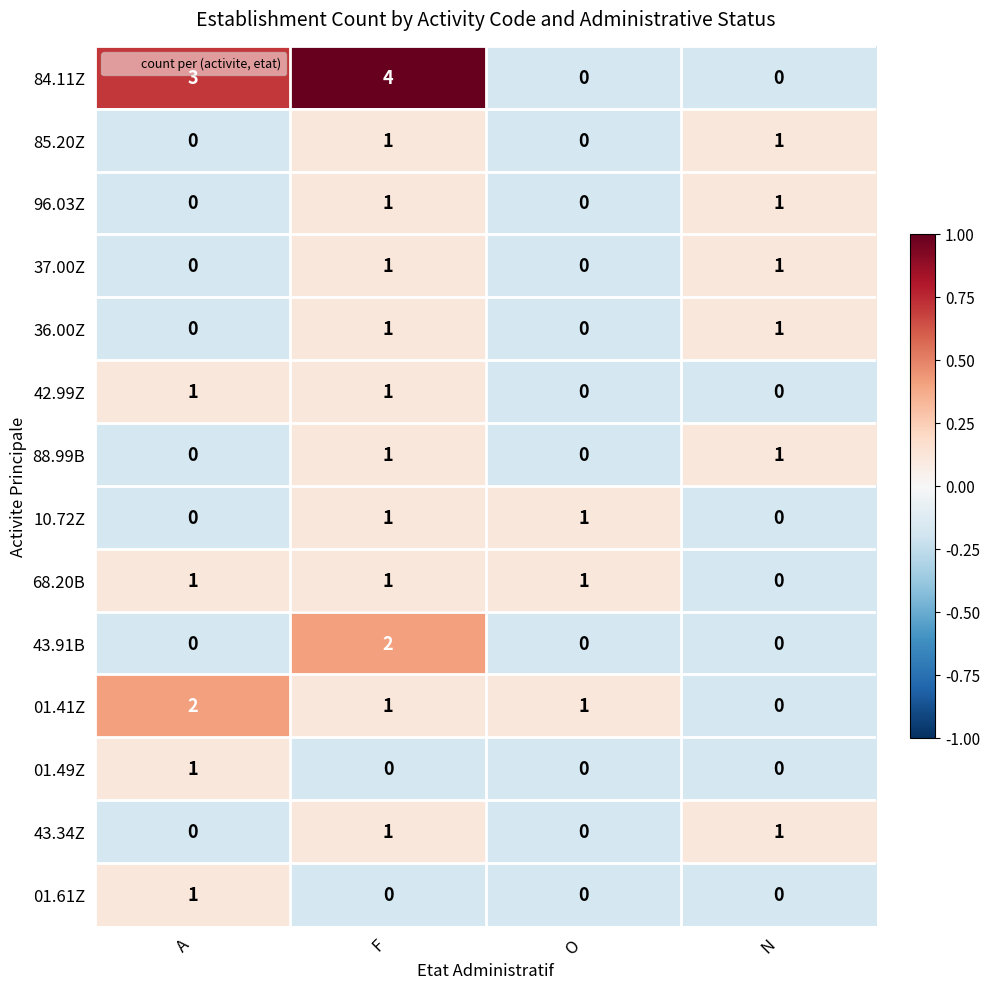

Which series has the widest spread of values?

84.11Z